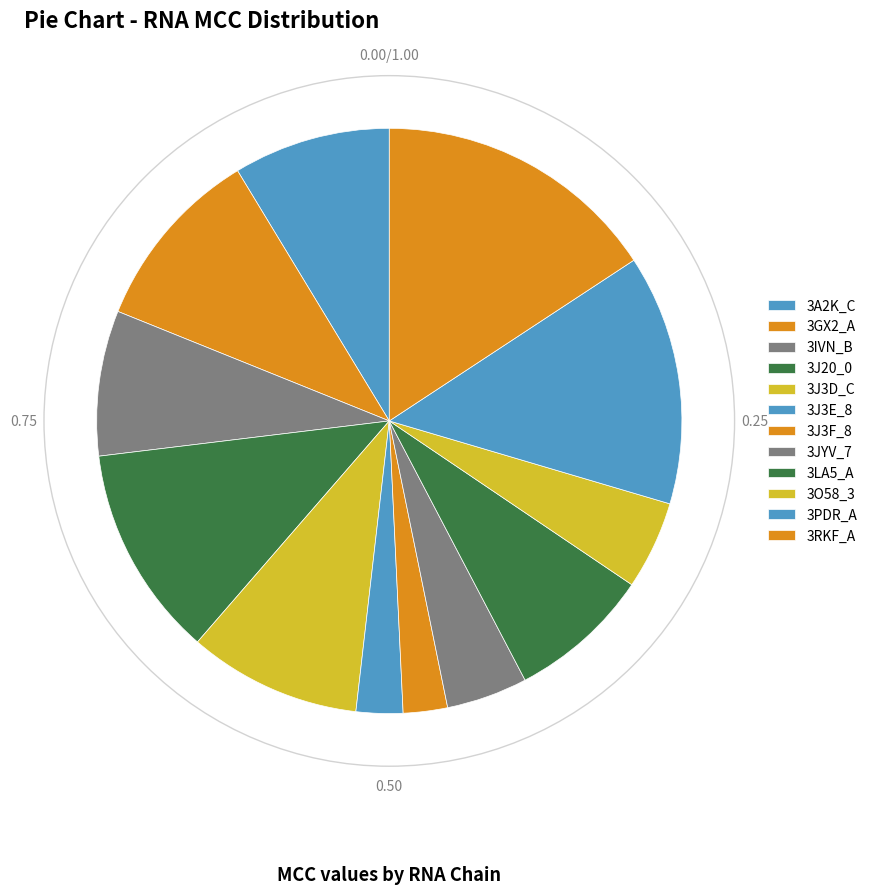

What percentage do 3PDR_A and 3IVN_B together represent?

21.9%